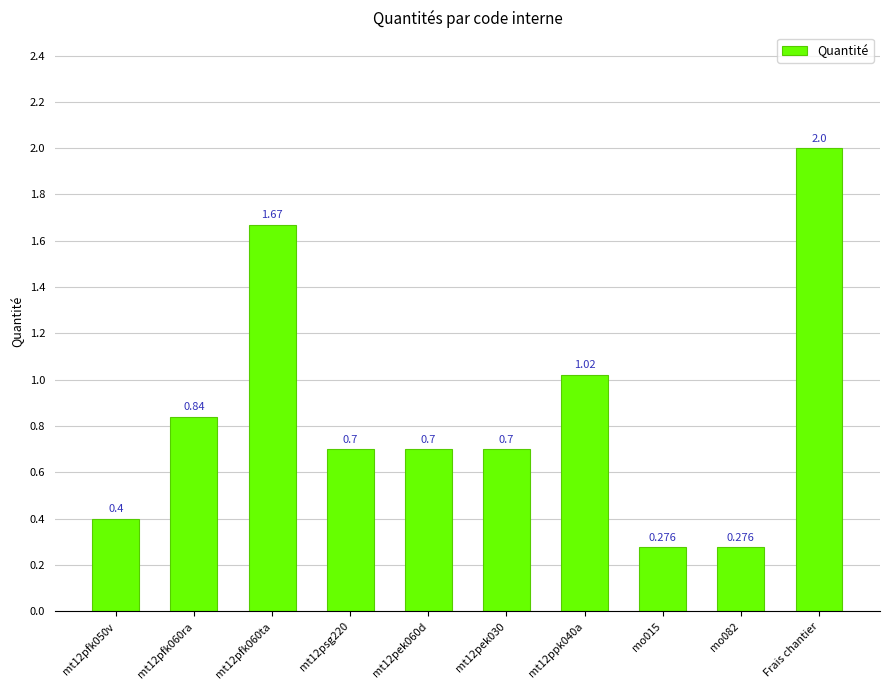

What is the label of the 10th bar from the left?

Frais chantier